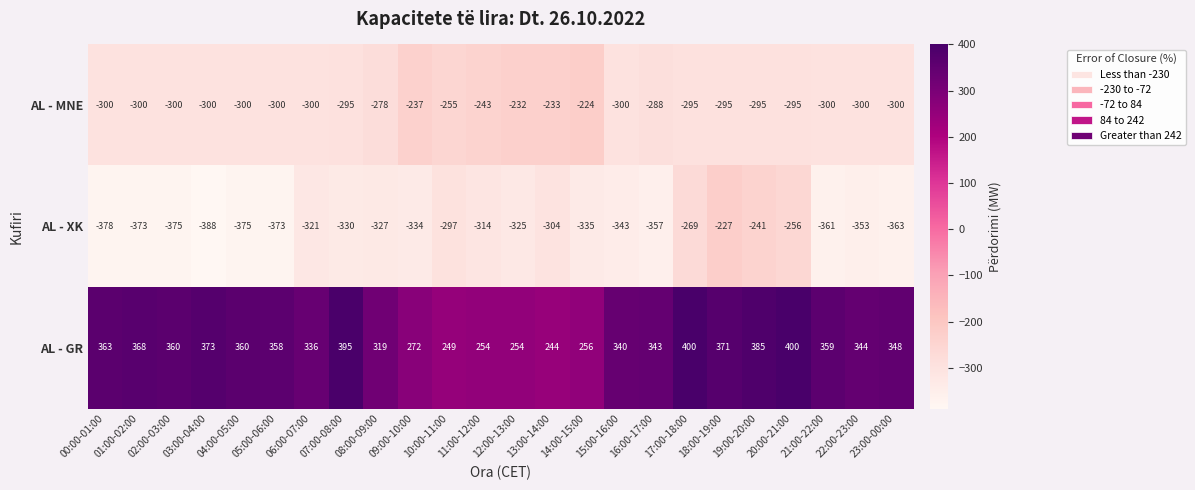

Where does the AL - XK series first go above -334?

06:00-07:00